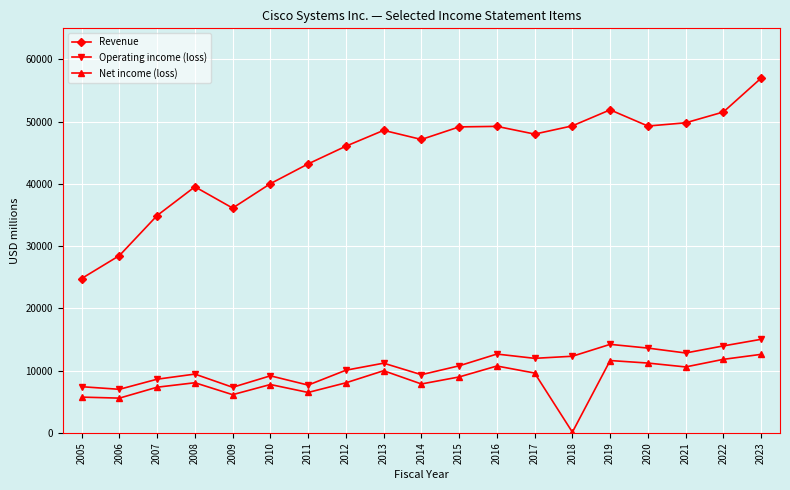

How many data points in Net income (loss) are less than 8052?

9